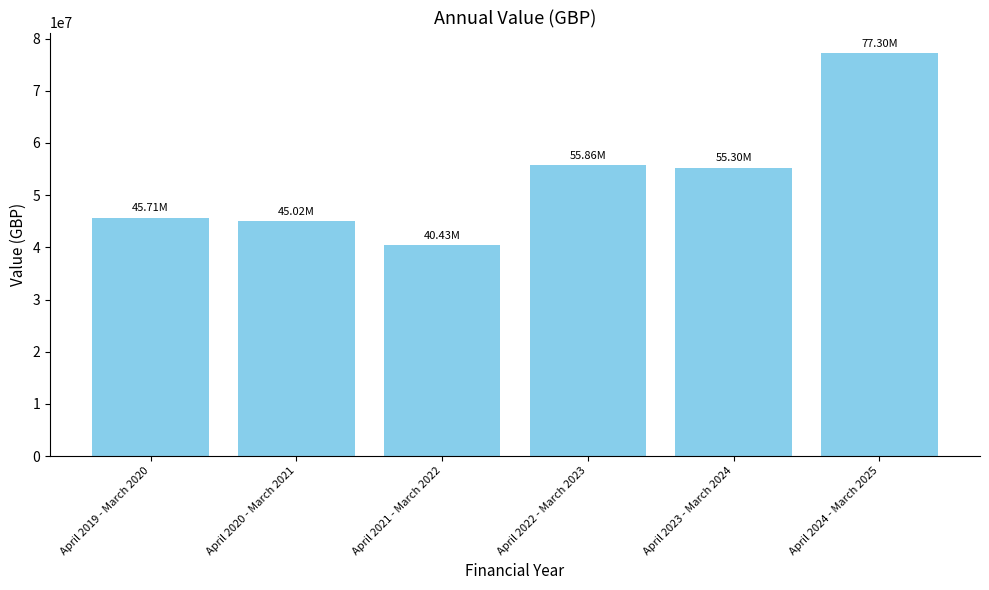

What is the minimum value shown in the chart?

40426322